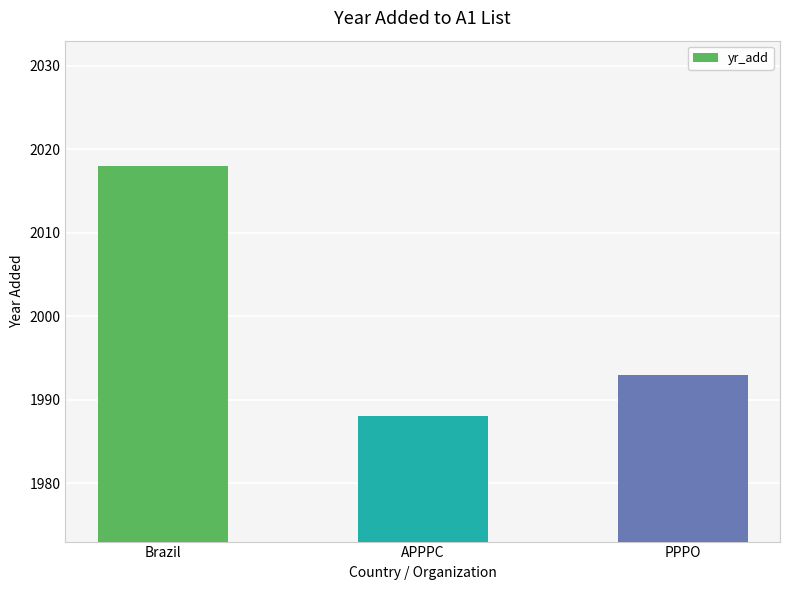

Does the chart contain stacked bars?

No